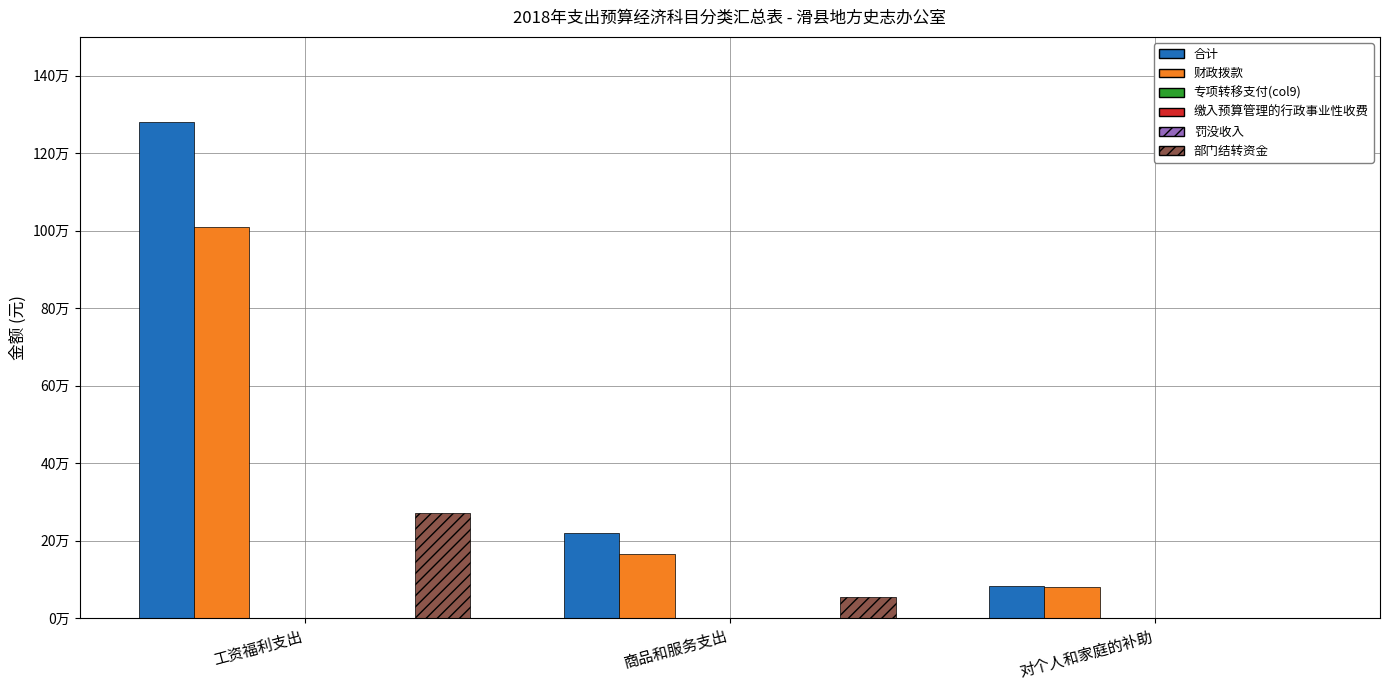

Reading left to right, list all the values displayed in this chart.

合计: 1279436.9	219606.7	82621.2
财政拨款: 1008438.2	165812.3	82033.2
专项转移支付(col9): 0.0	0.0	0.0
缴入预算管理的行政事业性收费: 0.0	0.0	0.0
罚没收入: 0.0	0.0	0.0
部门结转资金: 270998.7	53794.4	588.0